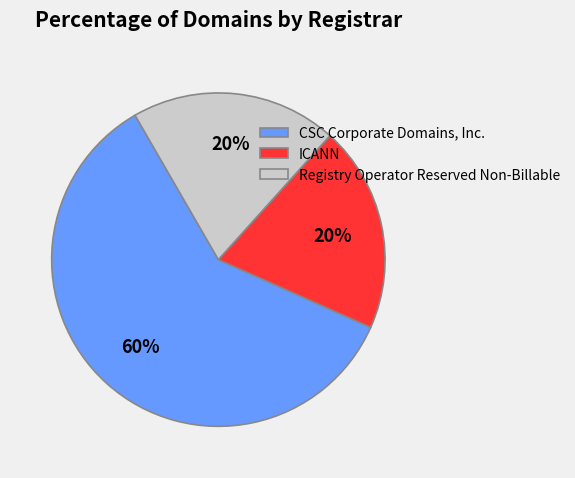

Does any single category account for the majority?

Yes